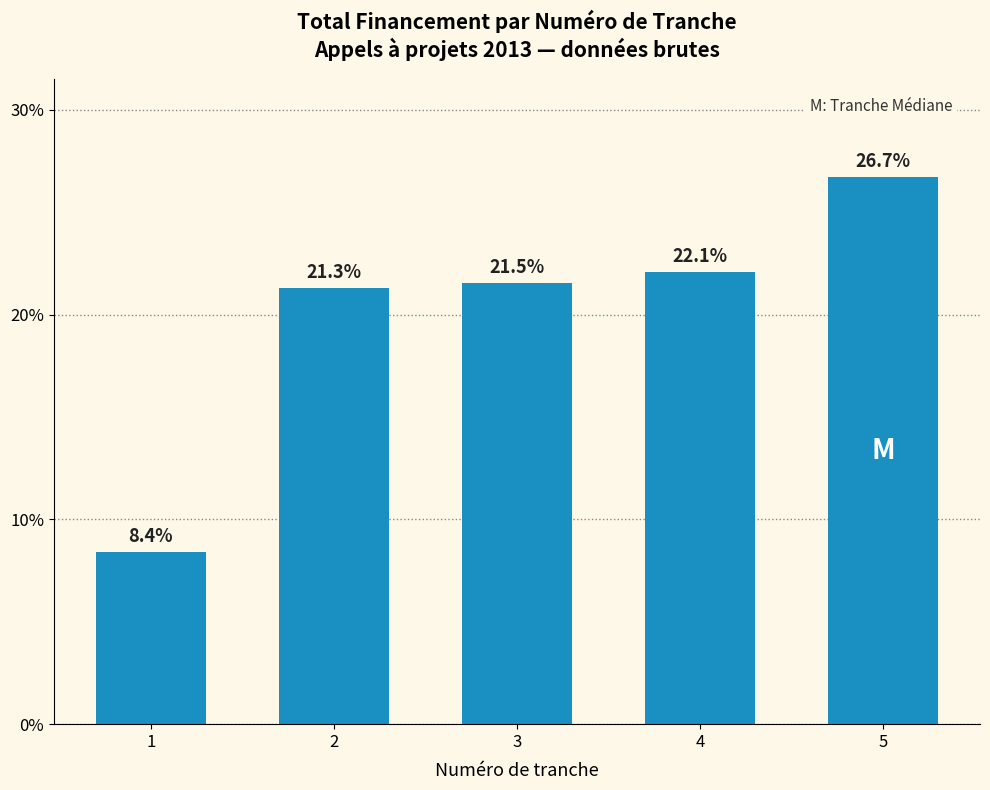

Where does the data first go above 21?

2